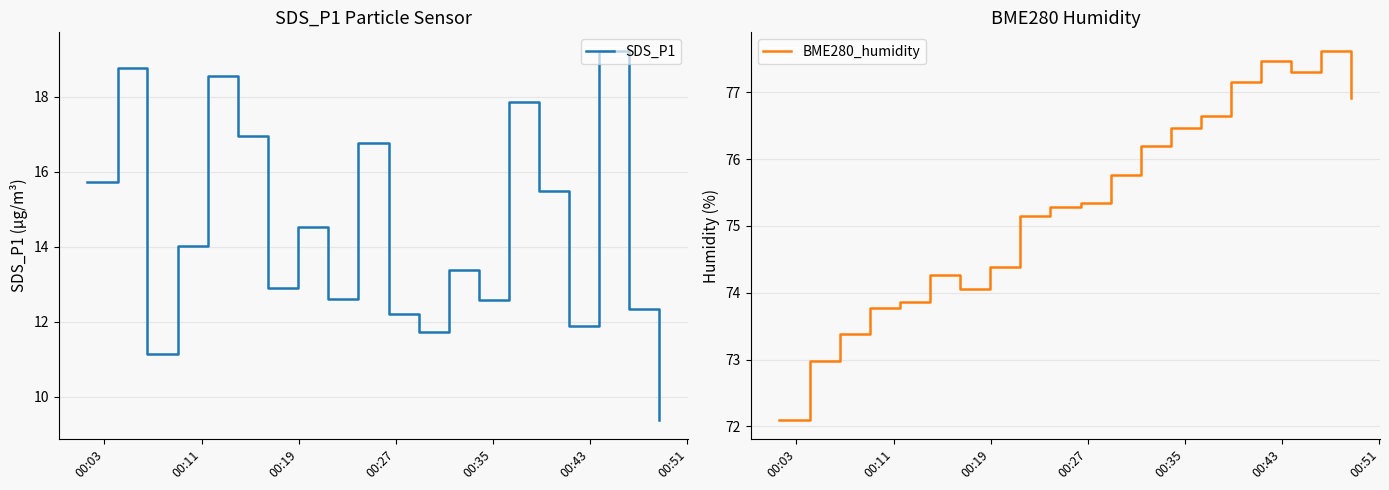

What is the highest value of the SDS_P1 series?

19.2